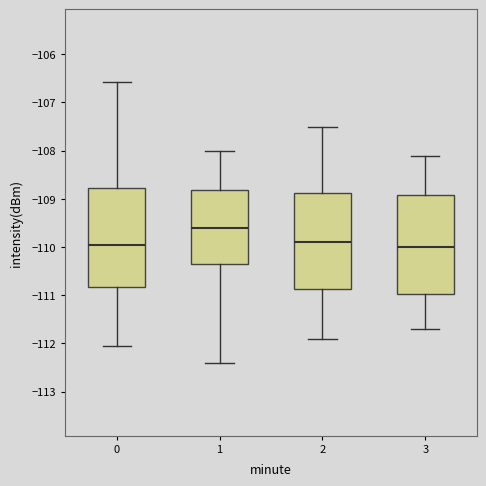

Reading left to right, read every box against the y-axis: the position of its median line, the range the box covers, and the ends of its whiskers. The values are not printed on the chart, so give them approximately, as read against the axis.

0: median -109.9, box -110.8 to -108.8, whiskers -112.1 to -106.6
1: median -109.6, box -110.4 to -108.8, whiskers -112.4 to -108.0
2: median -109.9, box -110.9 to -108.9, whiskers -111.9 to -107.5
3: median -110.0, box -111.0 to -108.9, whiskers -111.7 to -108.1